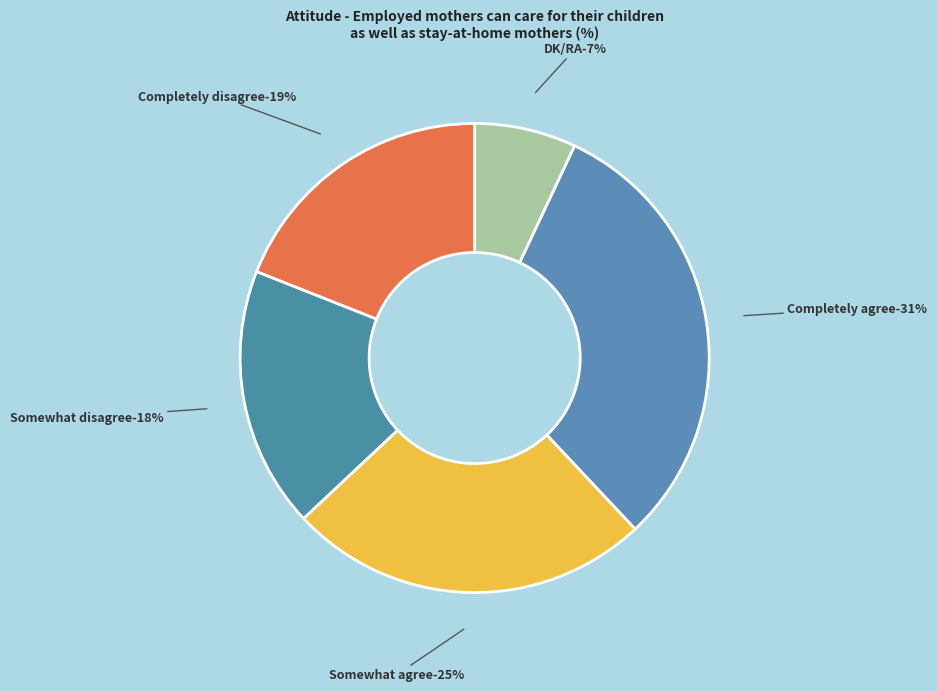

What percentage is NOT represented by Completely agree?

69.0%